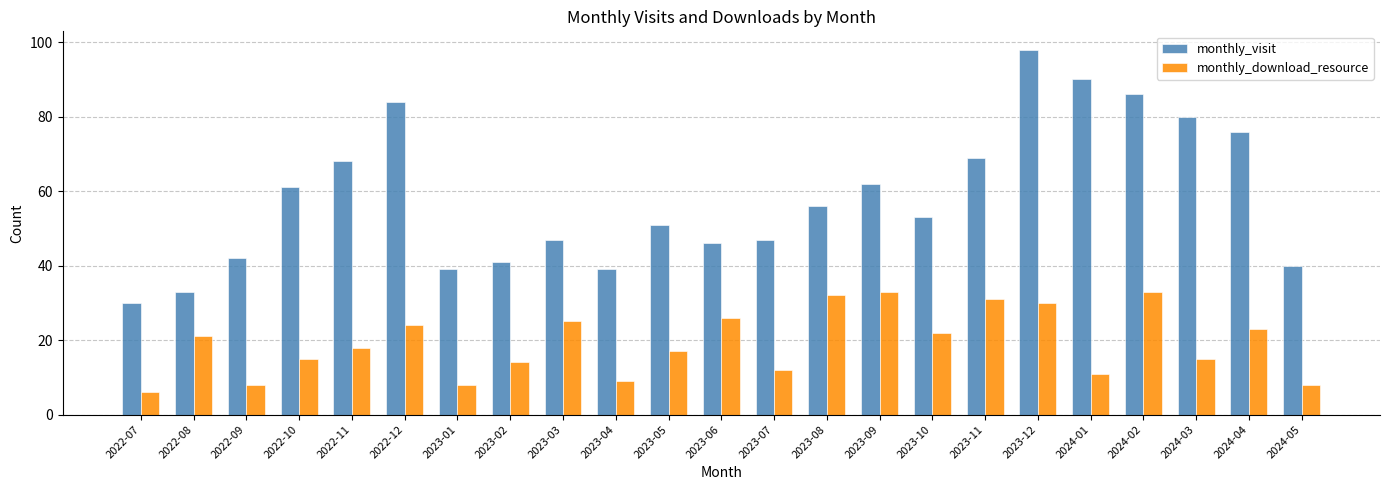

How many series are shown in this chart?

2